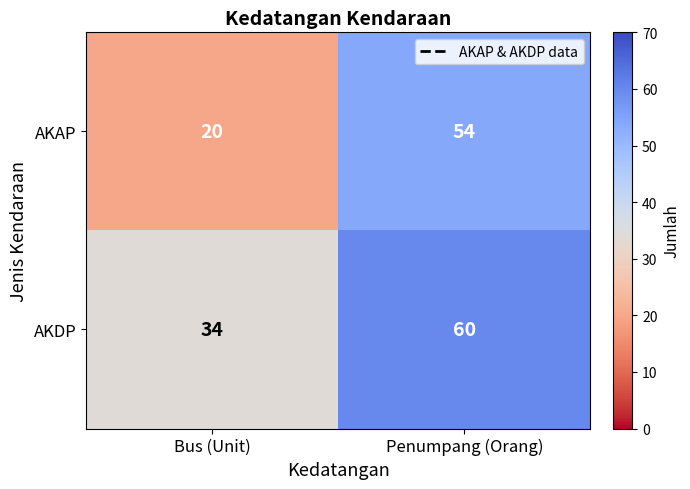

List the series in order of their overall mean, lowest first.

AKAP, AKDP